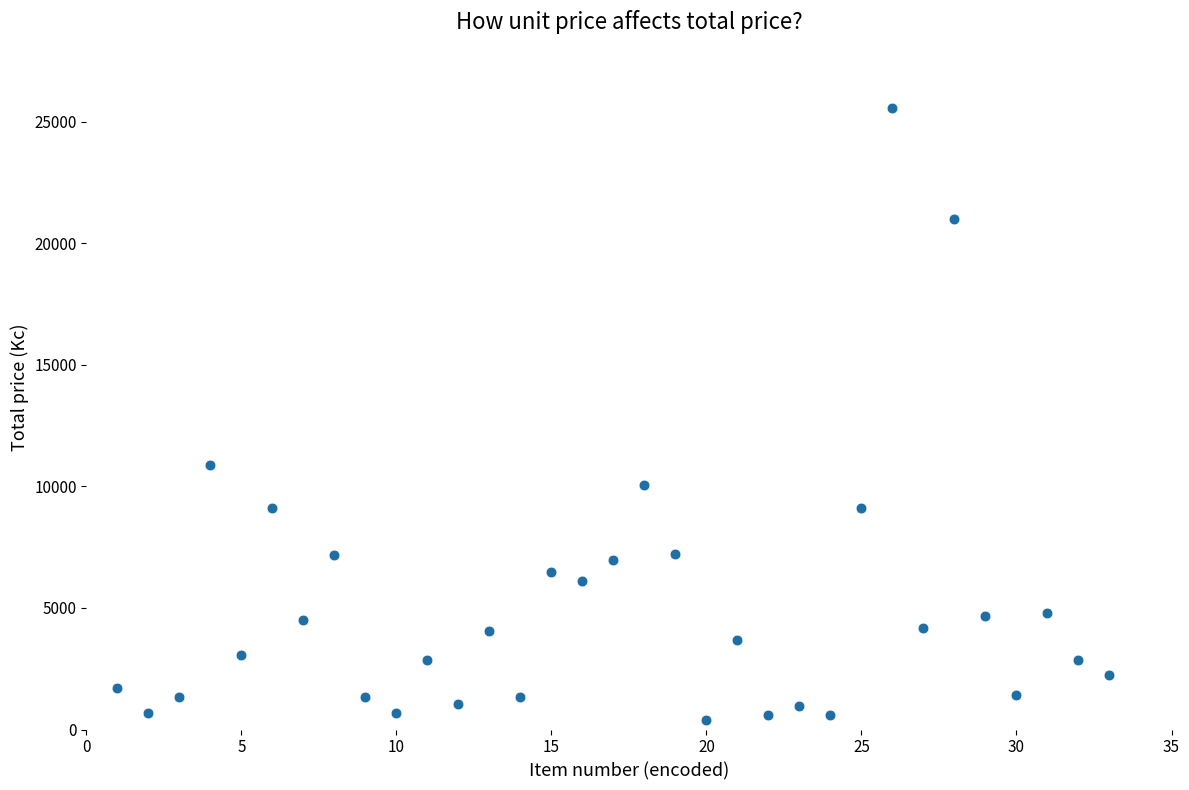

What Y value in the scatter plot is closest to 12973?

10876.0